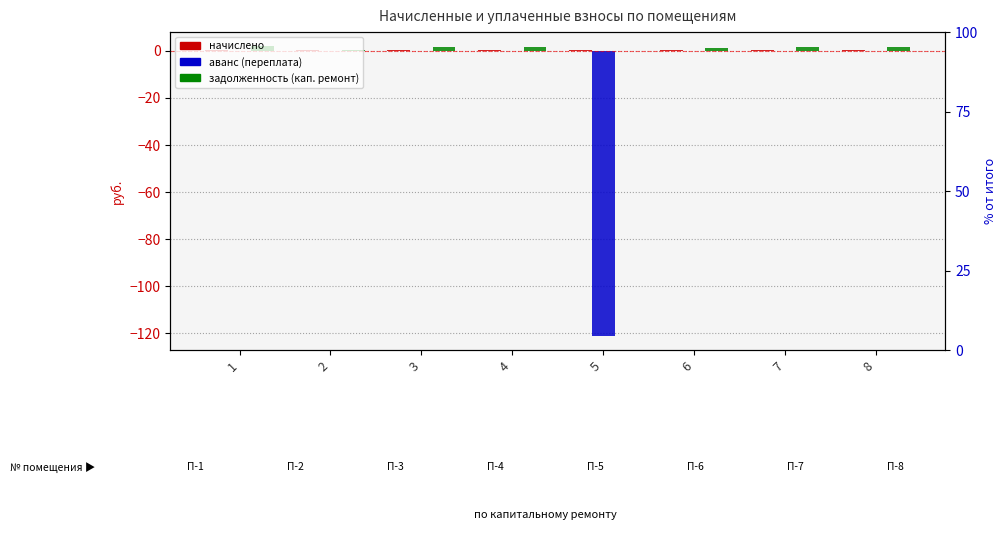

What is the sum of the начислено values at 6 and 3?

0.6